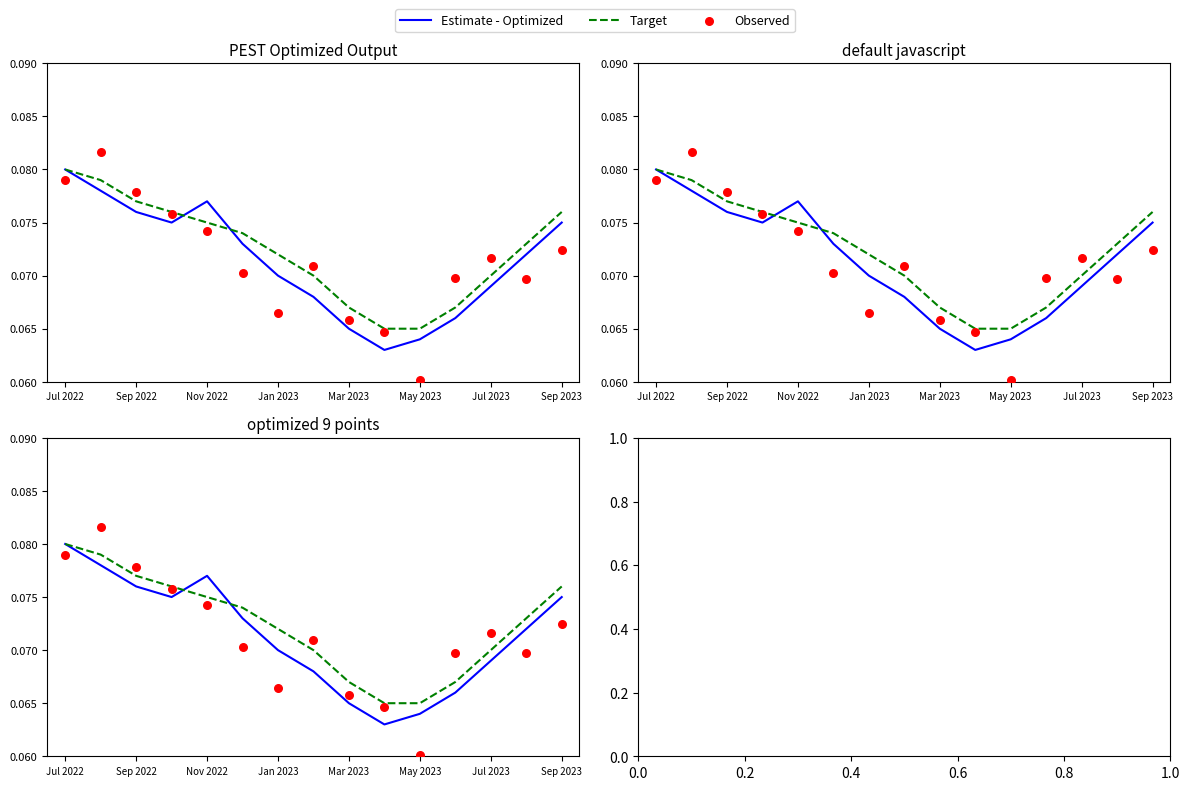

What are all the series names shown in the legend?

Estimate - Optimized, Target, Observed